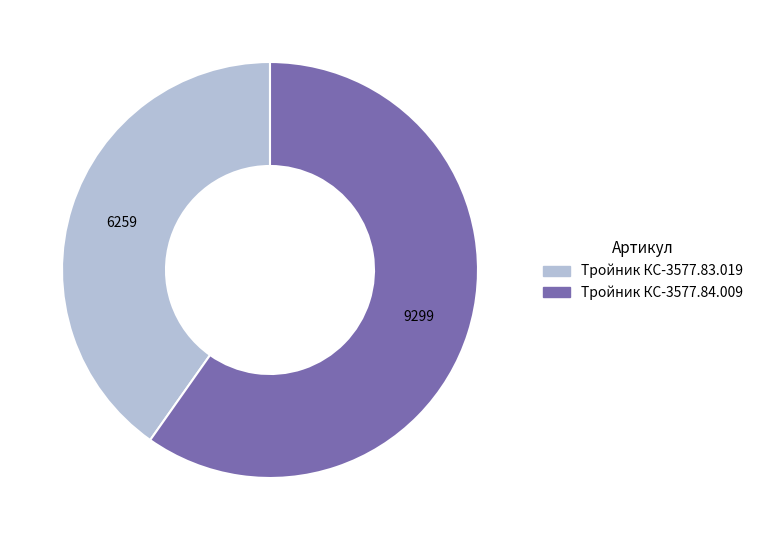

Is there a majority slice in this chart?

Yes